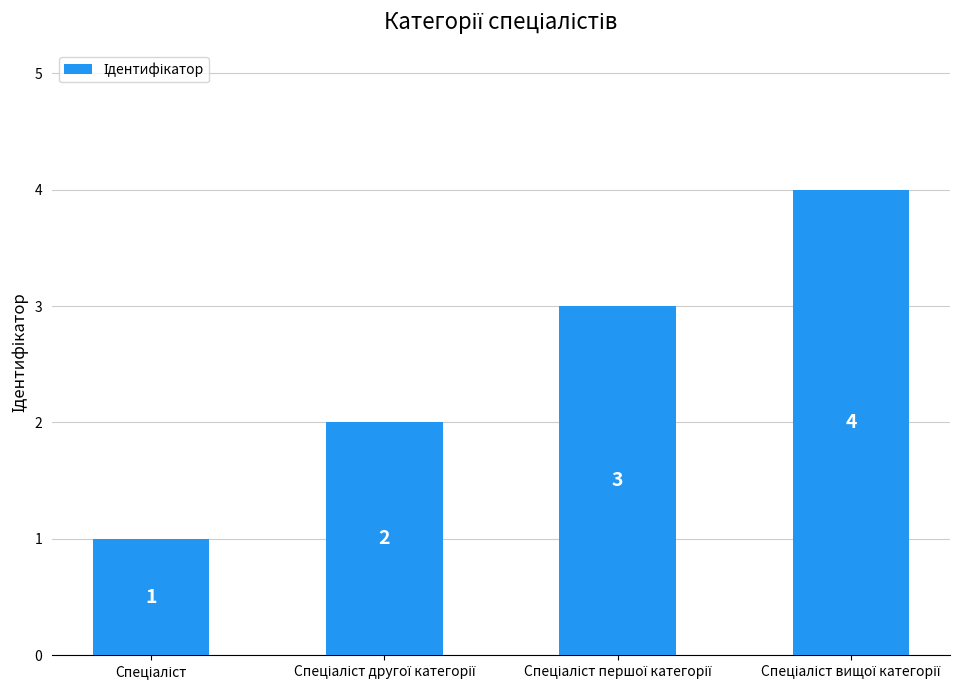

What is the maximum value shown in the chart?

4